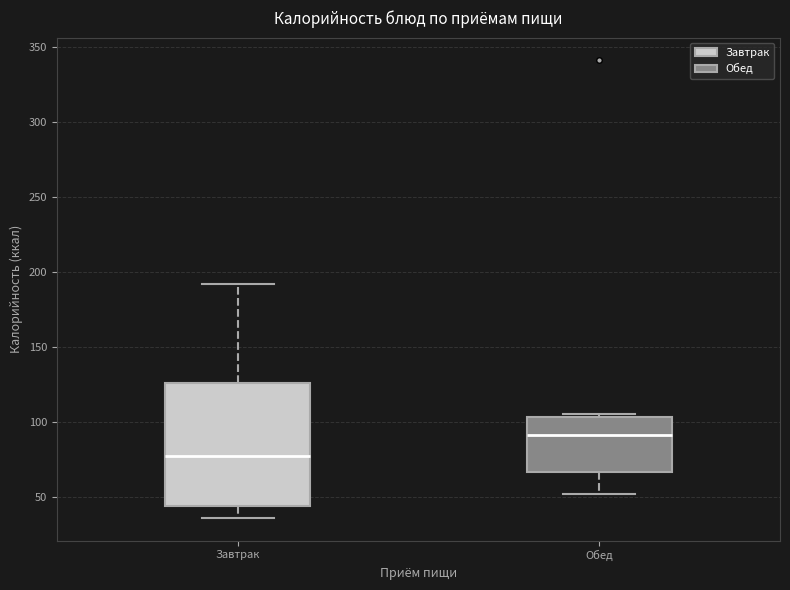

Reading left to right, read every box against the y-axis: the position of its median line, the range the box covers, and the ends of its whiskers. The values are not printed on the chart, so give them approximately, as read against the axis.

Завтрак: median 75, box 45 to 125, whiskers 35 to 190
Обед: median 90, box 65 to 105, whiskers 50 to 105